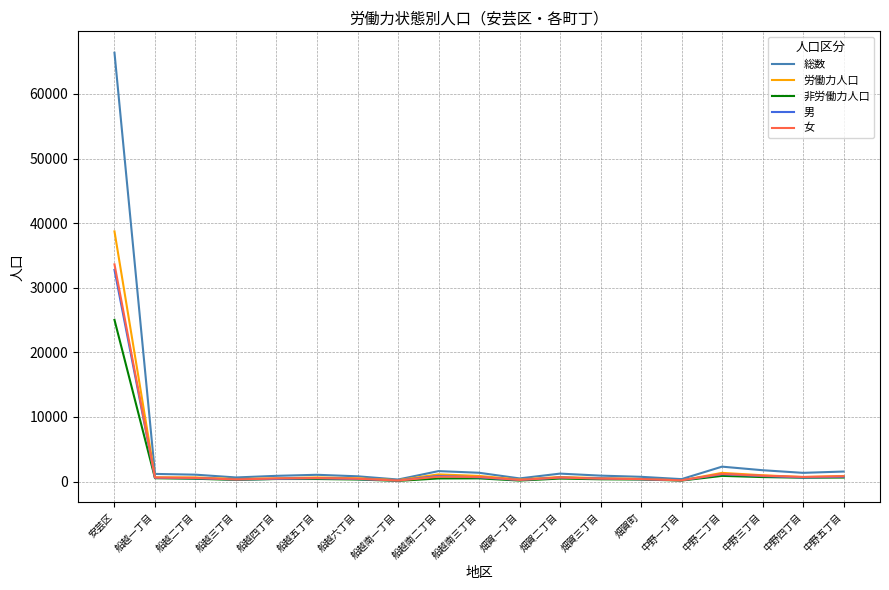

Which series has the largest range (max minus min)?

総数